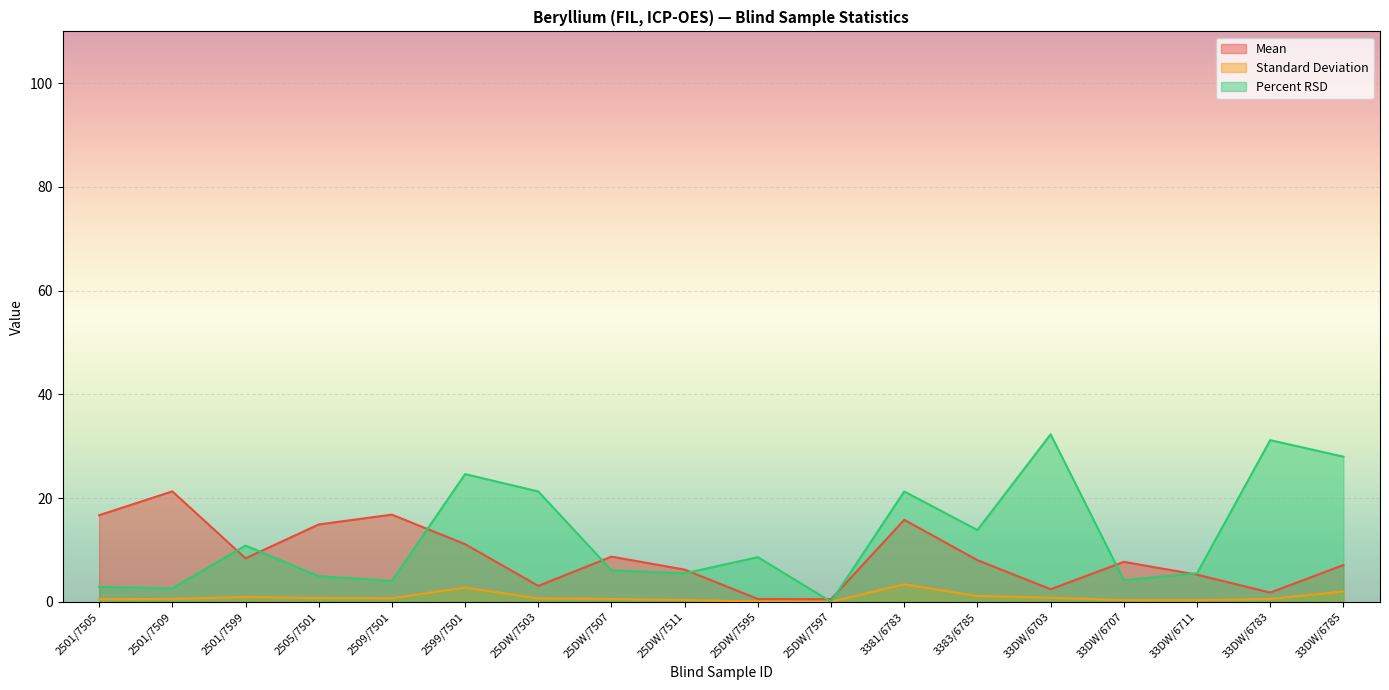

What is the difference between the second highest and minimum values in the Mean series?

16.3